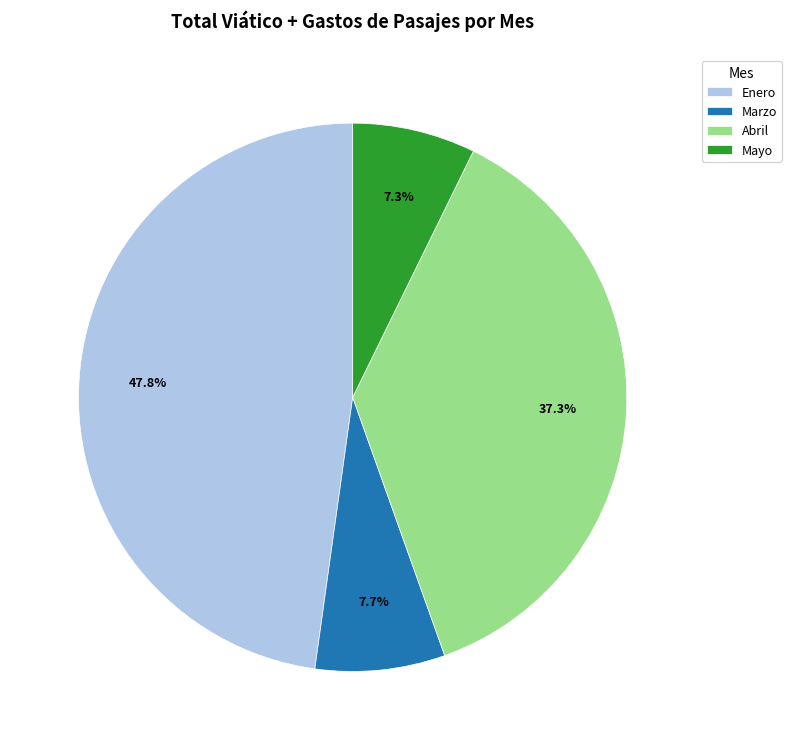

Do Mayo and Marzo together represent more than half of the pie?

No